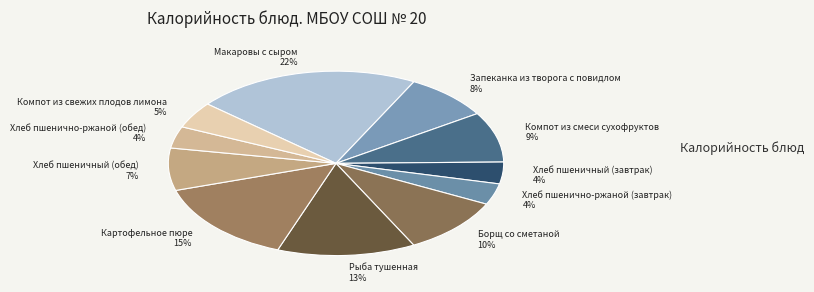

Which has a higher value, Запеканка из творога с повидлом 8% or Картофельное пюре 15%?

Картофельное пюре 15%